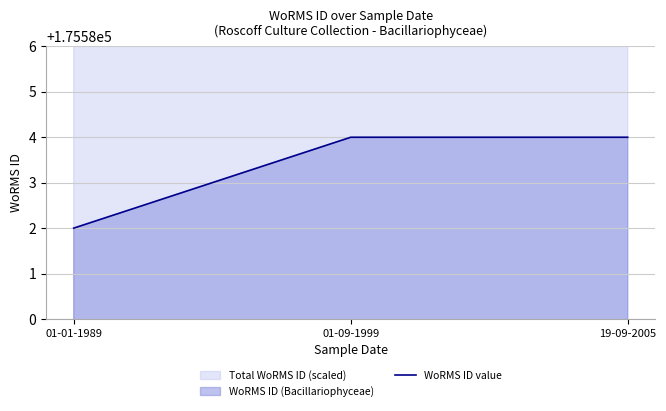

Where is the data nearest to the value 175583?

01-01-1989